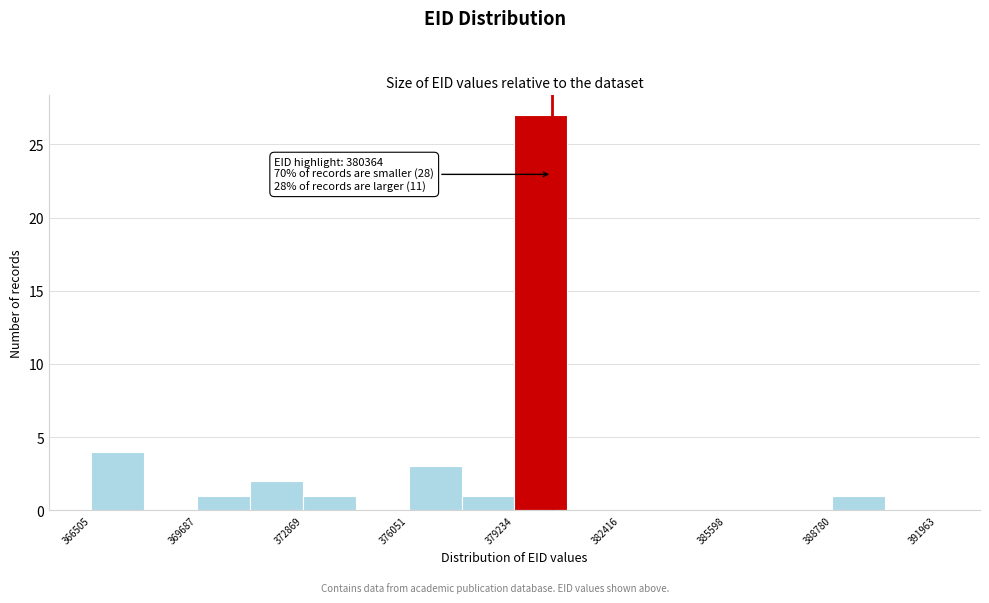

Read against the x-axis, roughly where is the centre of the tallest bar?

380000